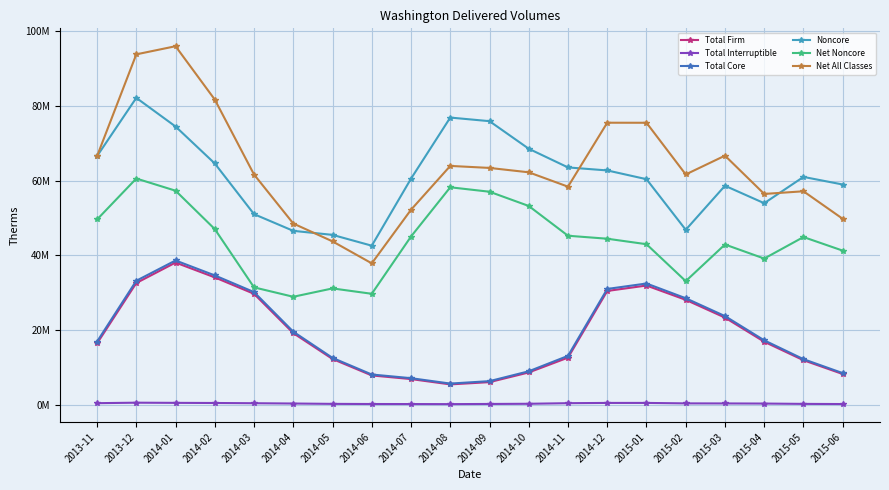

True or false: Net All Classes and Total Core cross at least once.

False